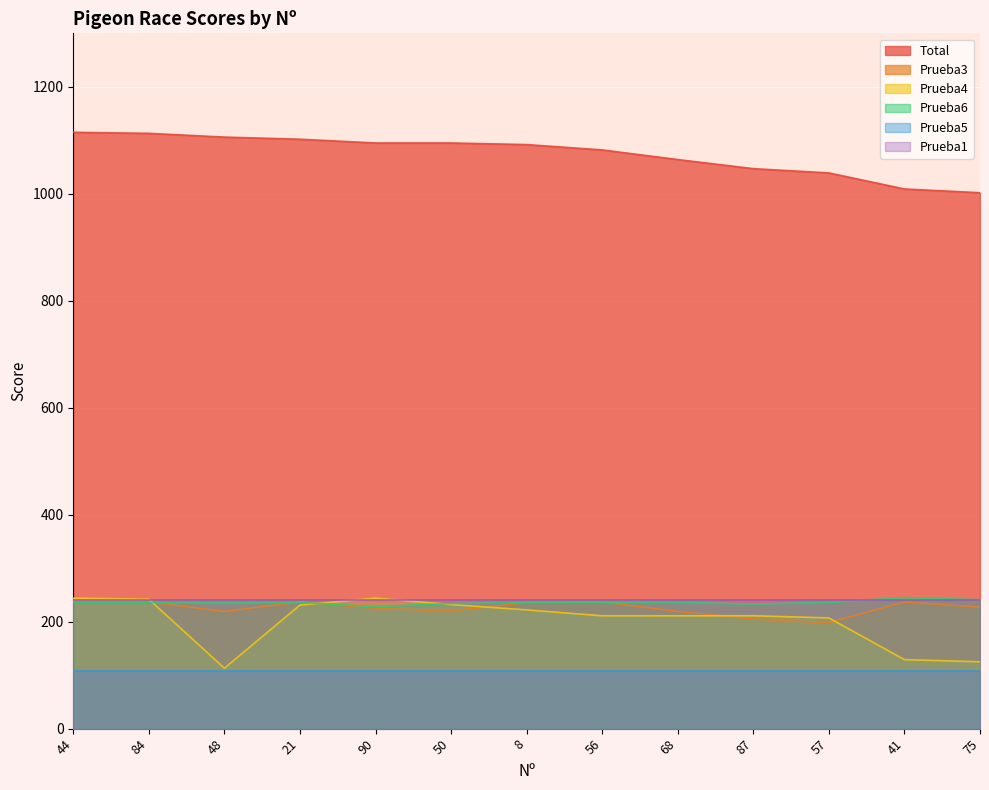

Which series changed the most between 90 and 68?

Prueba4